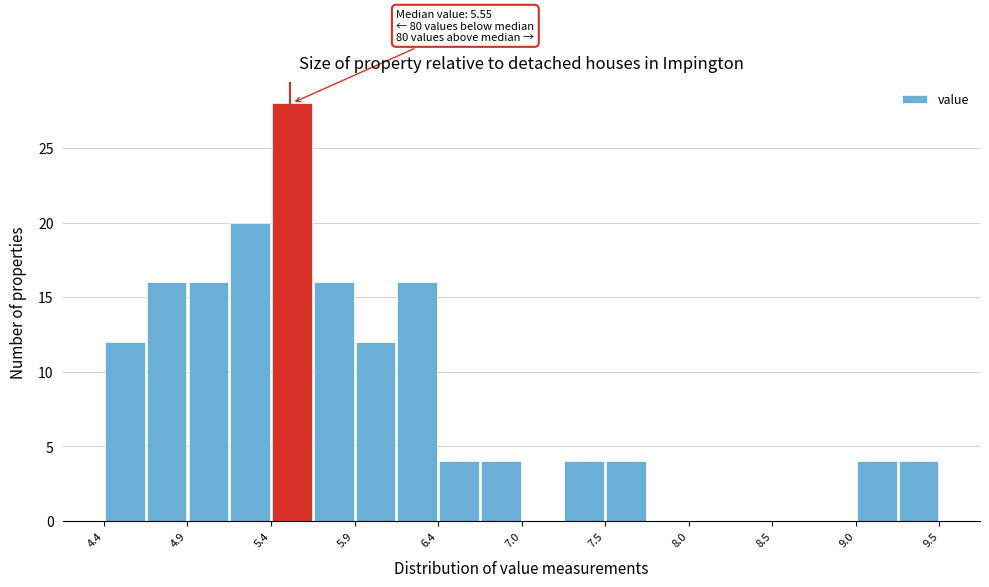

Read against the x-axis, roughly where is the centre of the tallest bar?

5.6